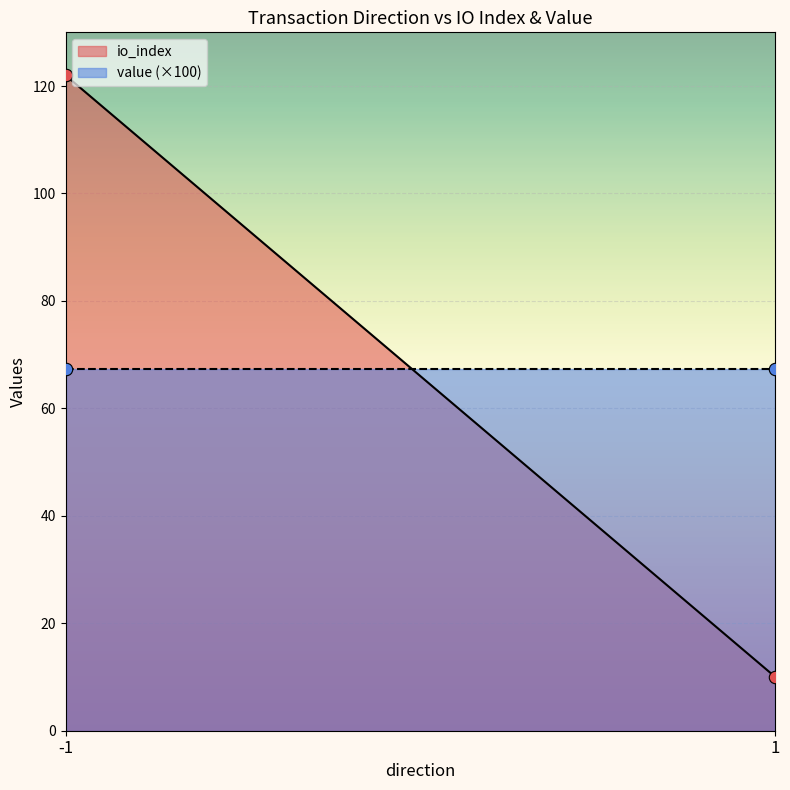

At which category is the sum across all series the highest?

-1